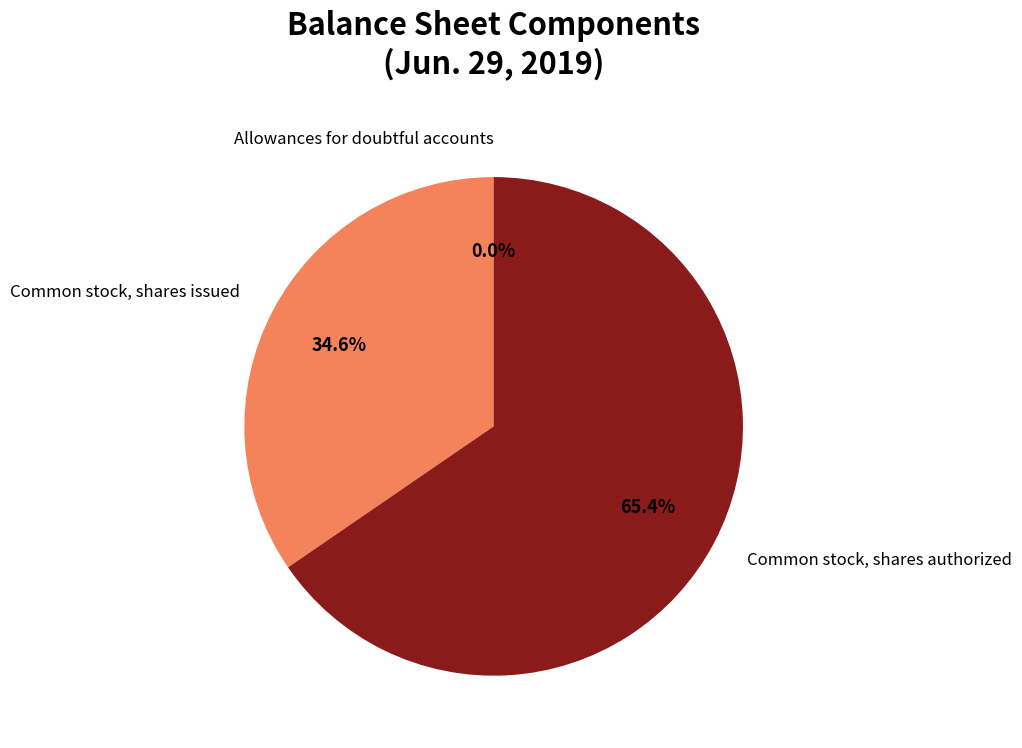

Is there a majority slice in this chart?

Yes